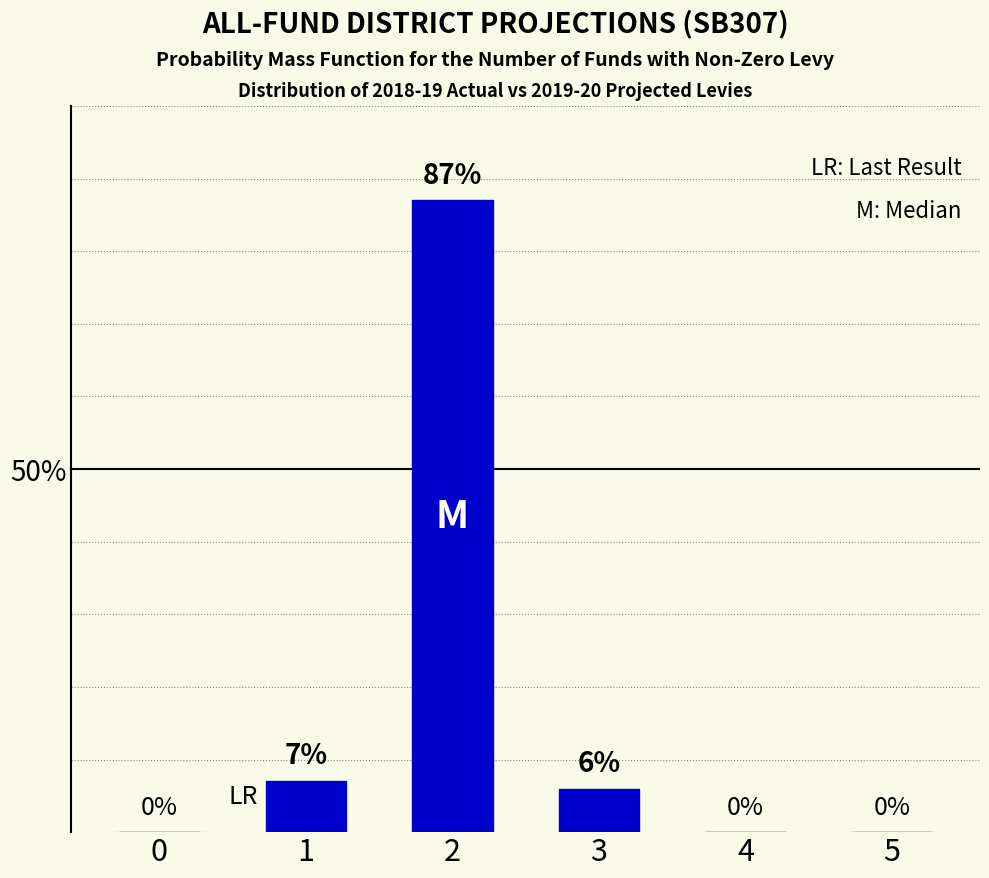

What is the change in value from 2 to 5?

-87